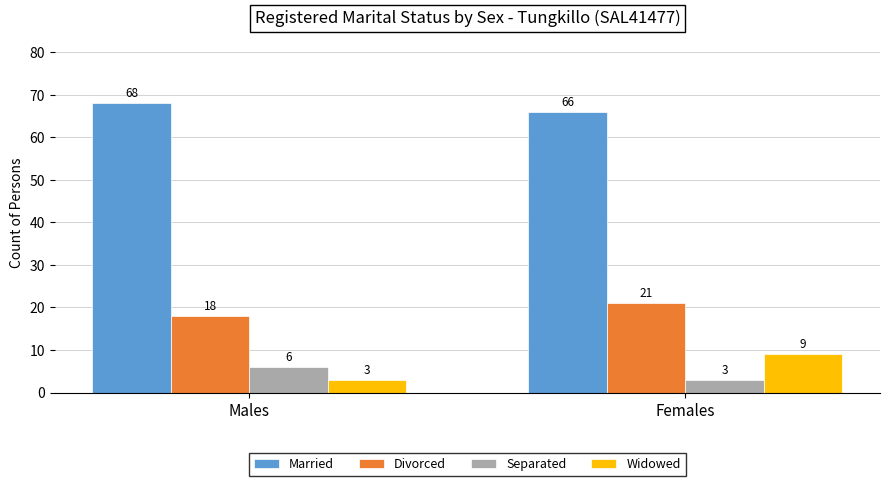

What is the sum of all Widowed values?

12